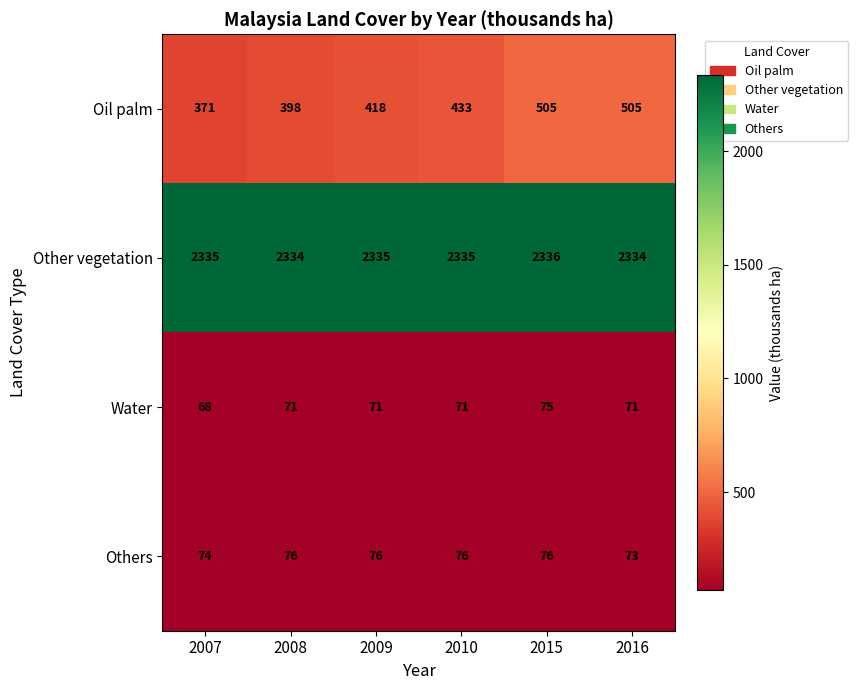

What is the total value across all series at 2010?

2915